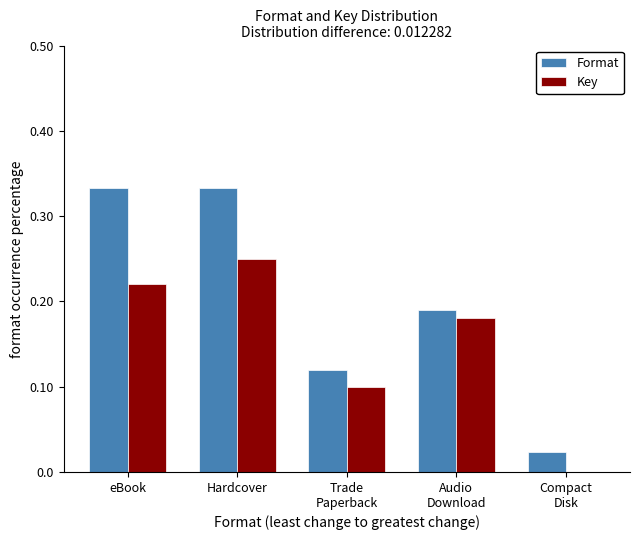

What is the sum of all Format values?

1.0